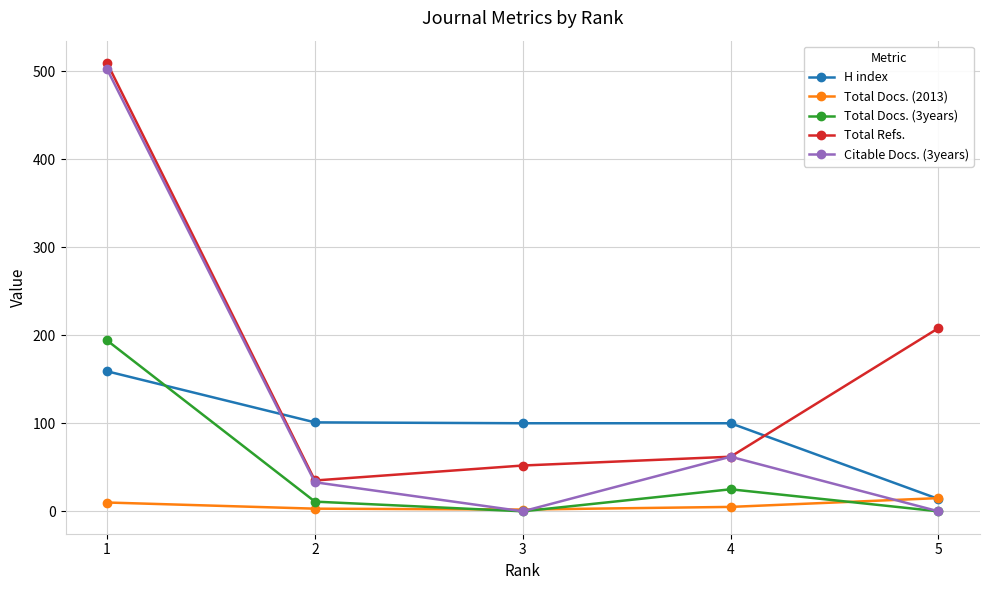

What is the value of the Citable Docs. (3years) point at the 4th from the left?

62